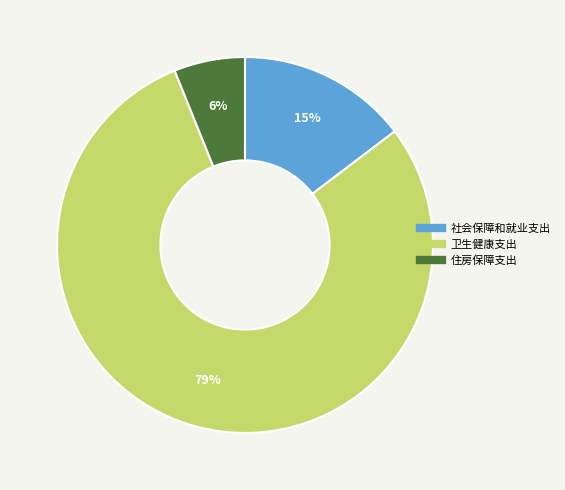

What percentage is the 住房保障支出 slice, to the nearest percent?

6%